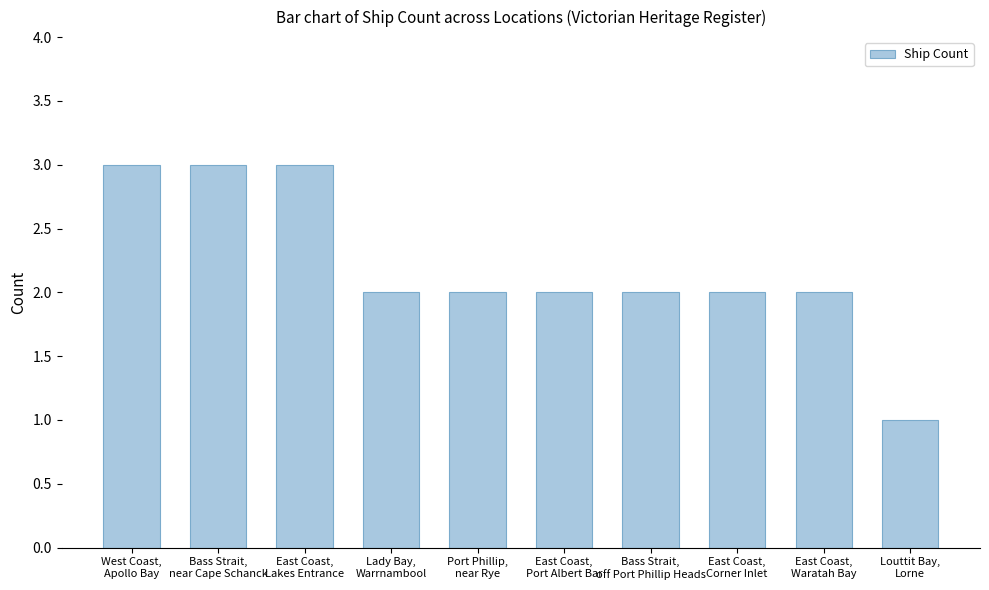

How many series are shown in this chart?

1